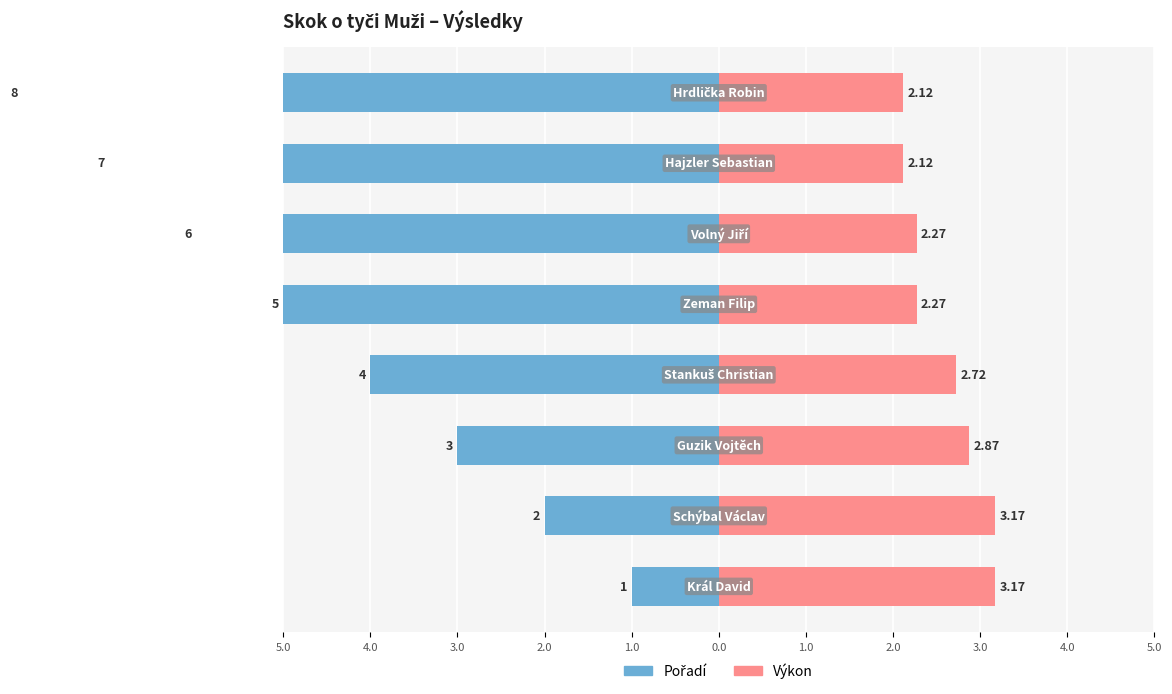

Between 0.0 and 2.0, which series saw the biggest shift?

Pořadí